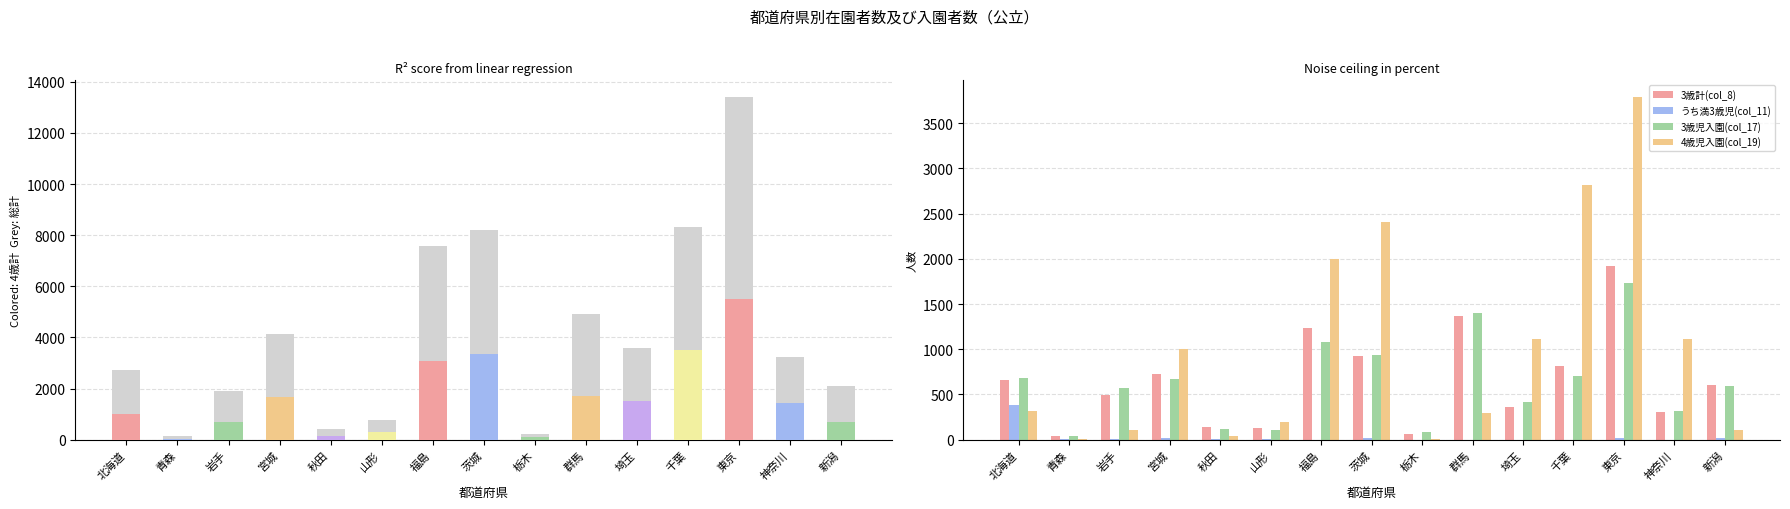

Which series has the widest spread of values?

計(col_5)